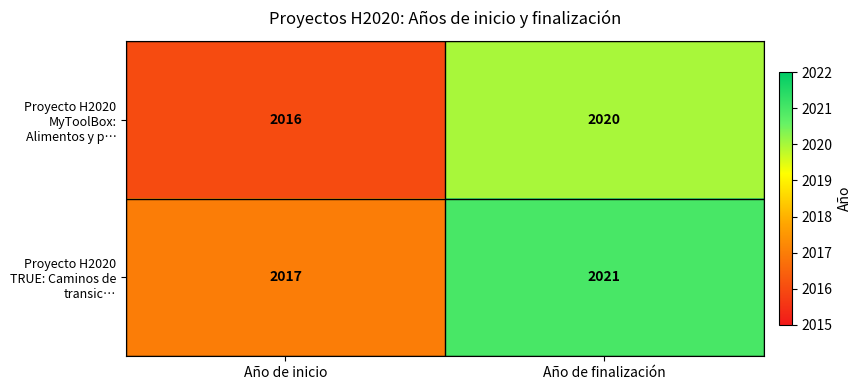

Which series has the largest total across all categories?

Proyecto H2020 TRUE: Caminos de transic…